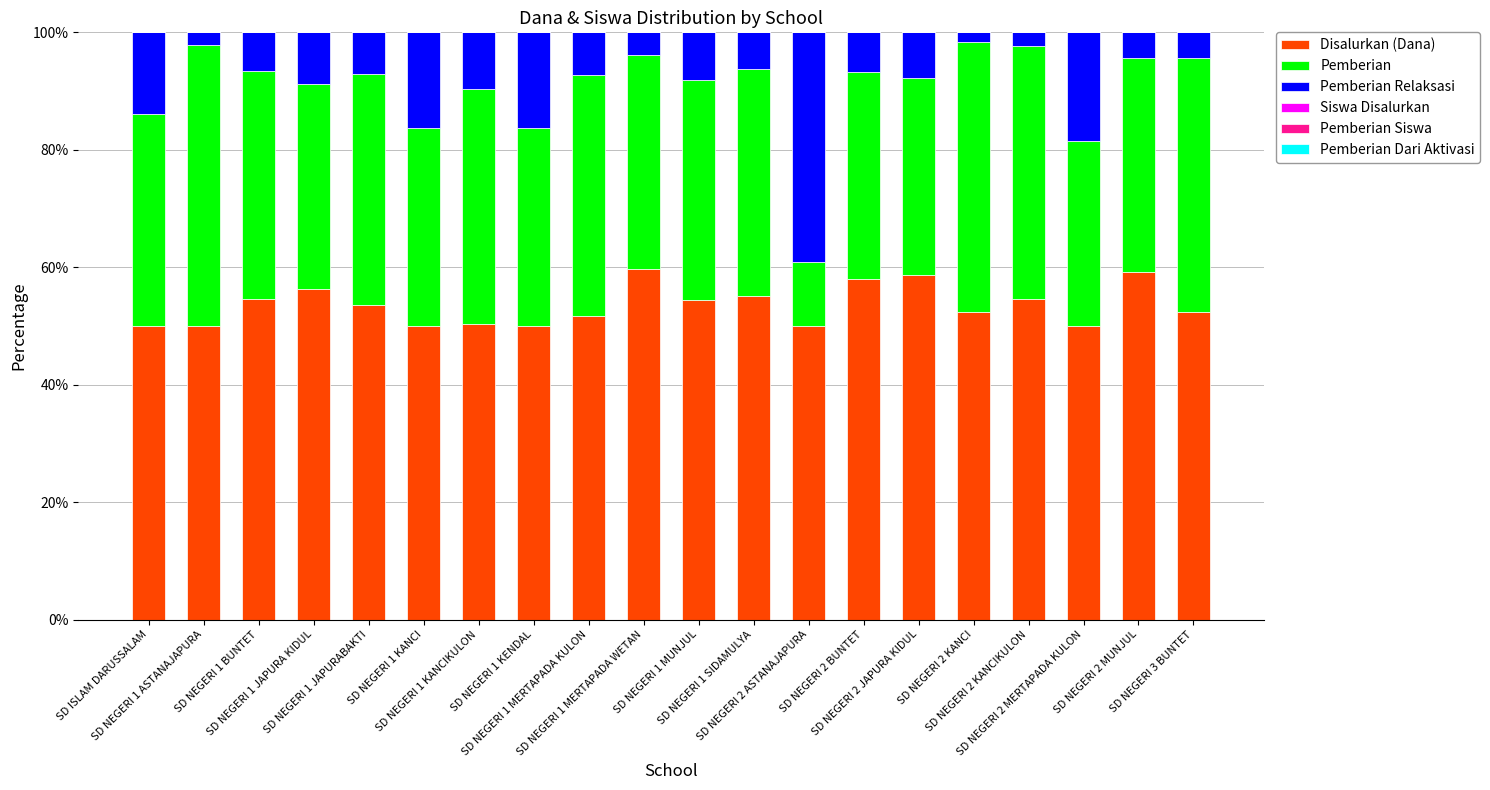

Which series has the widest spread of values?

Pemberian Relaksasi